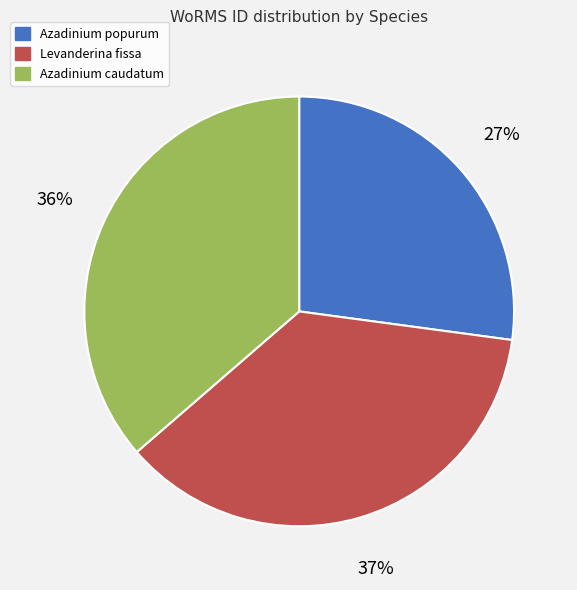

Count the number of slices in the pie.

3